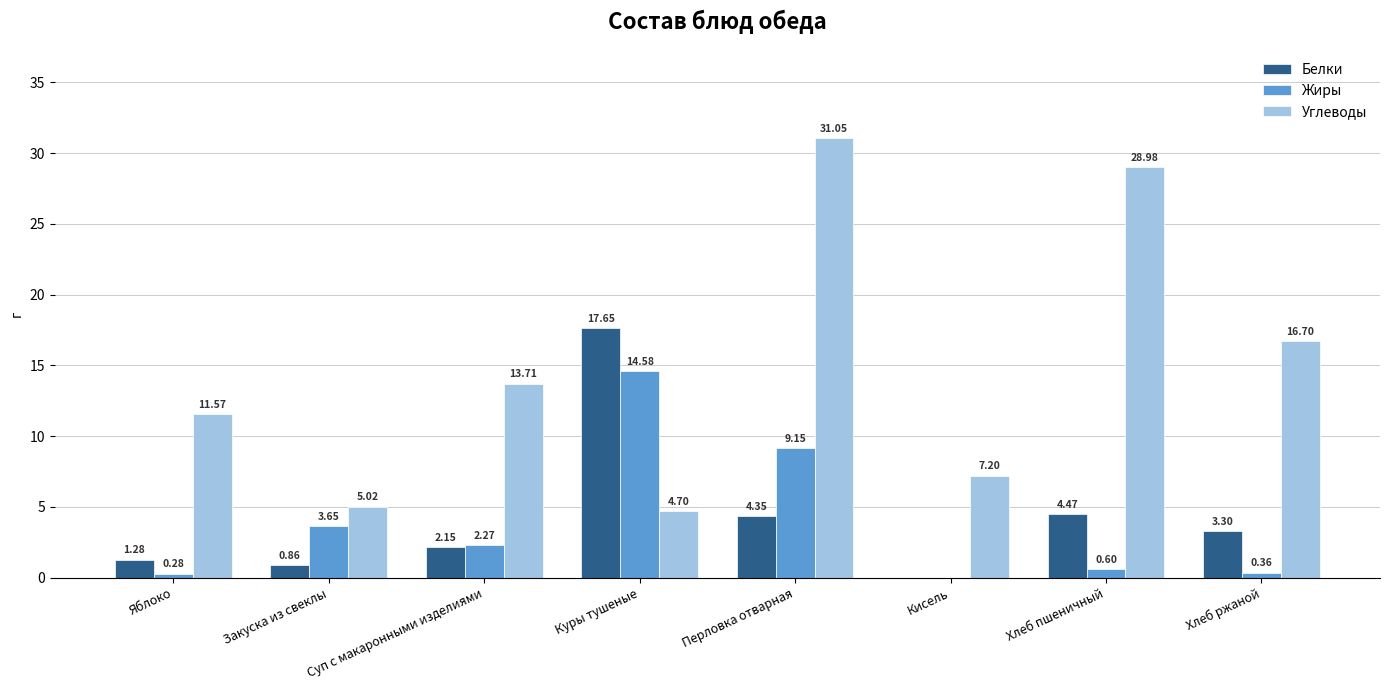

What is the sum of the Жиры values at Хлеб ржаной and Яблоко?

0.6